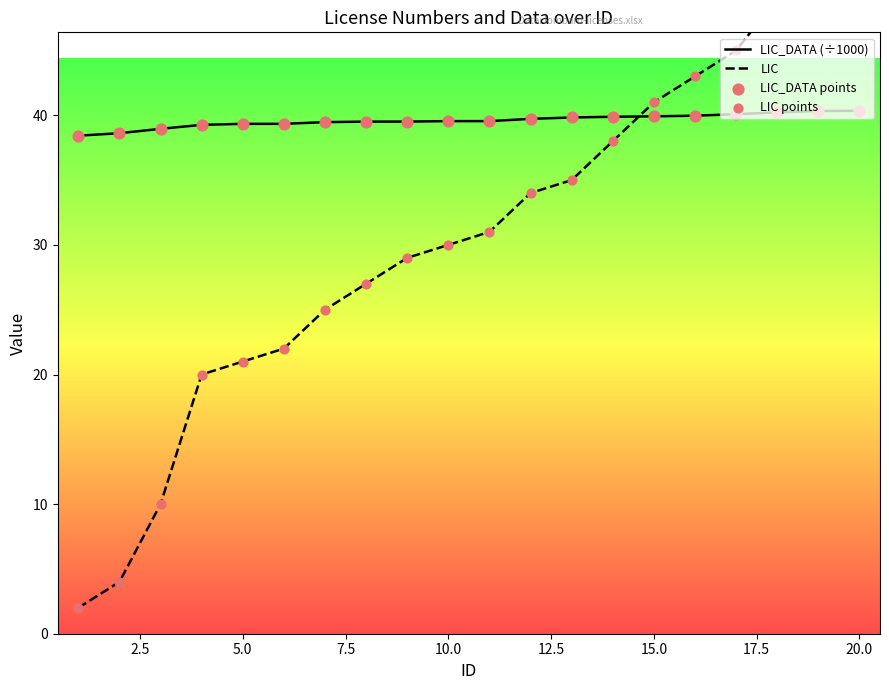

Which series contains the highest Y value?

LIC